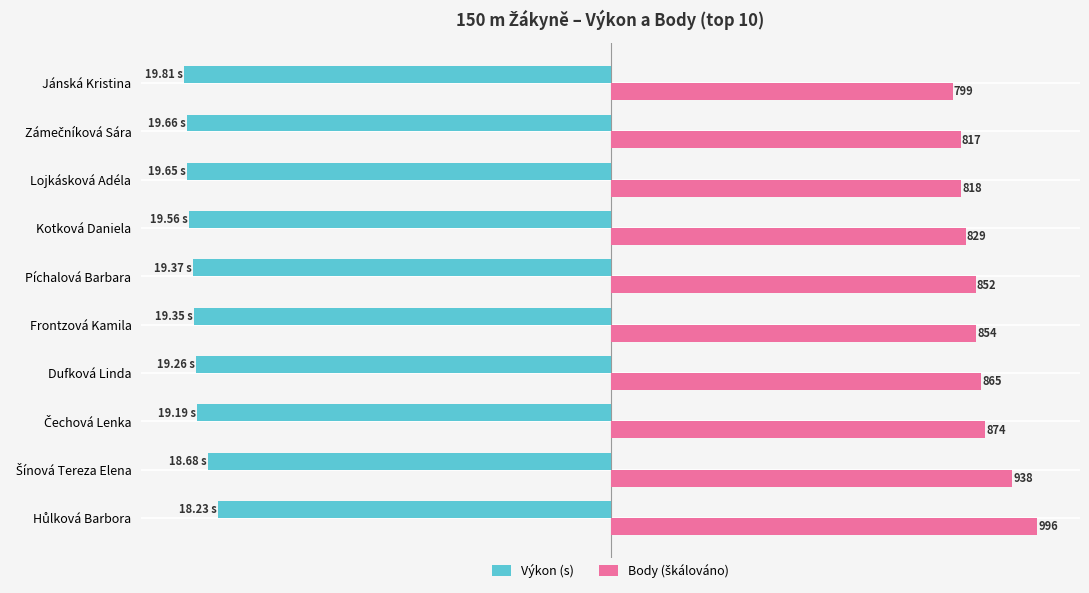

List the series in order of their peak value, lowest first.

Výkon (s), Body (škálováno)